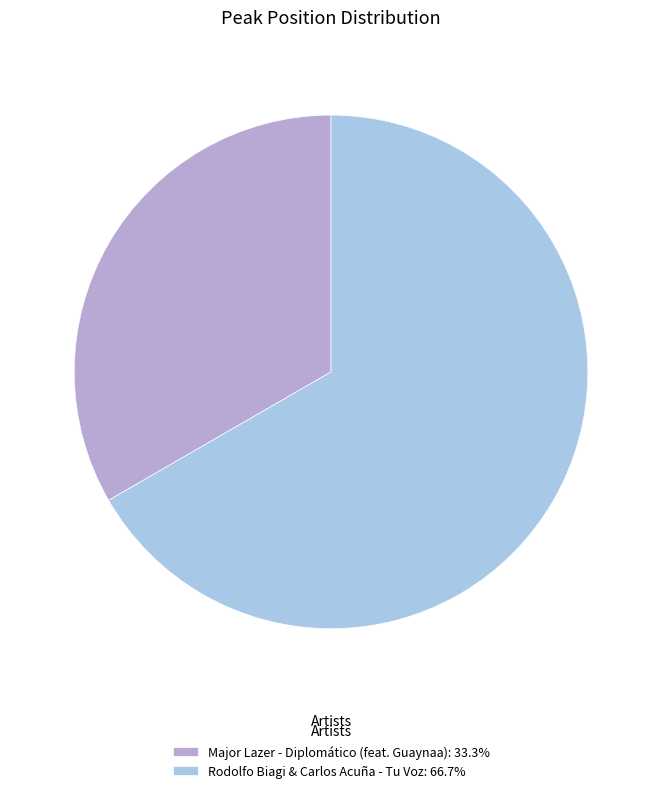

Count the number of slices in the pie.

2